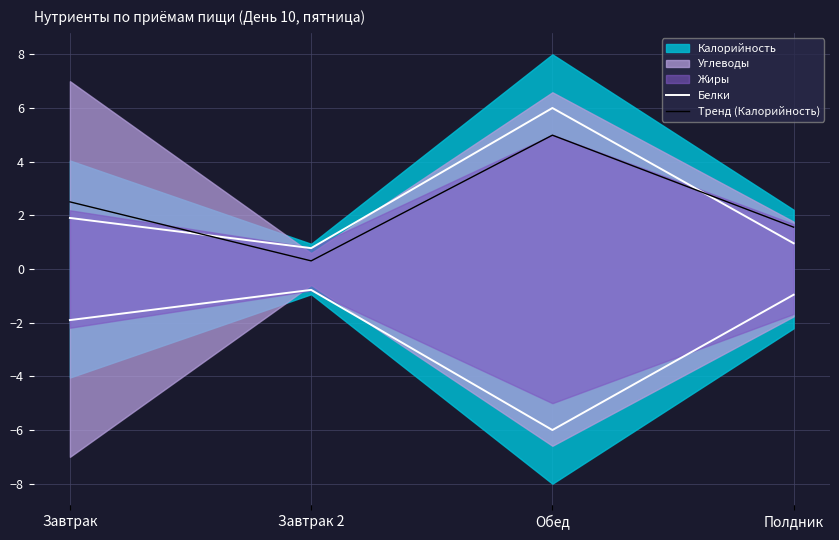

What is the label of the 1st point from the left?

Завтрак